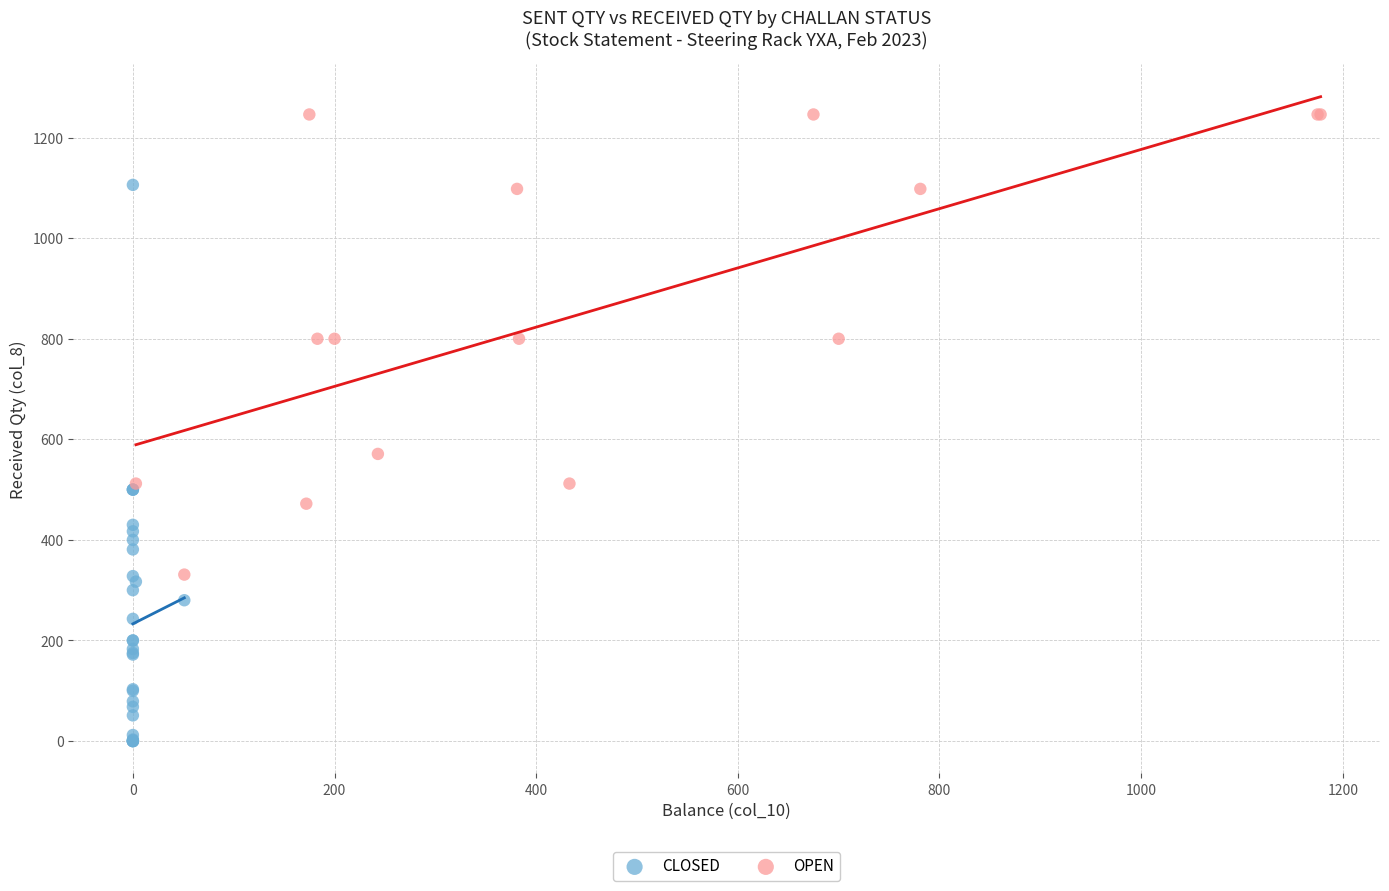

Which series contains the lowest Y value?

CLOSED